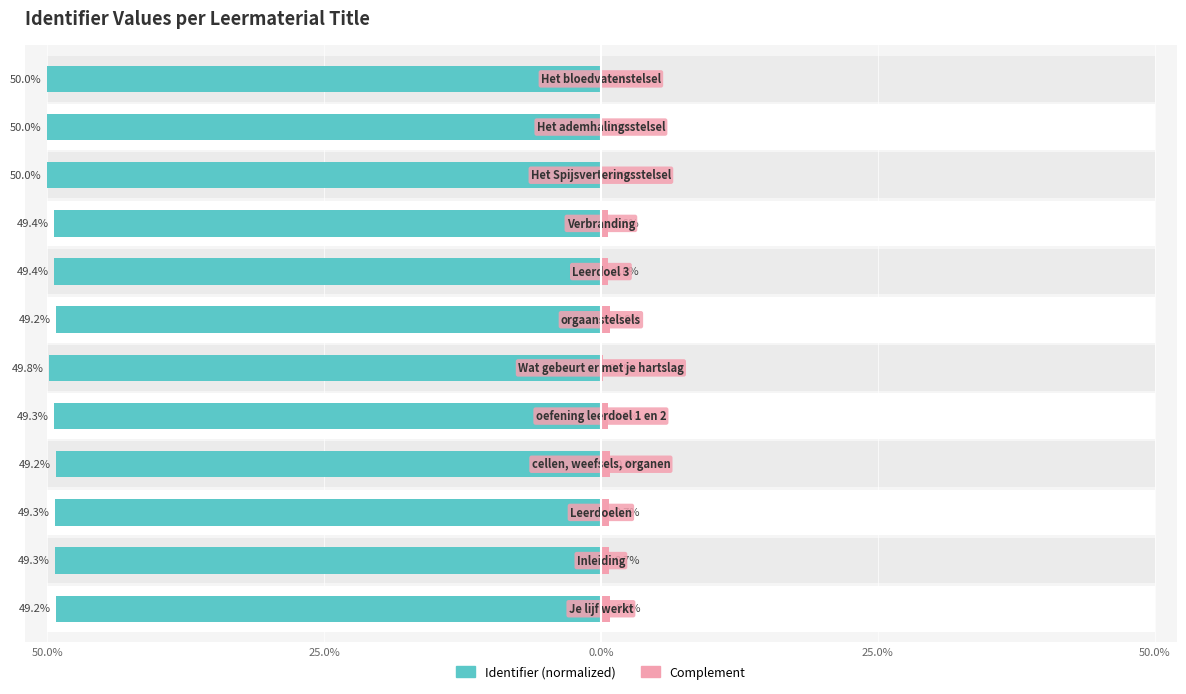

True or false: Complement has a value of 1.1 at 25.0%.

False